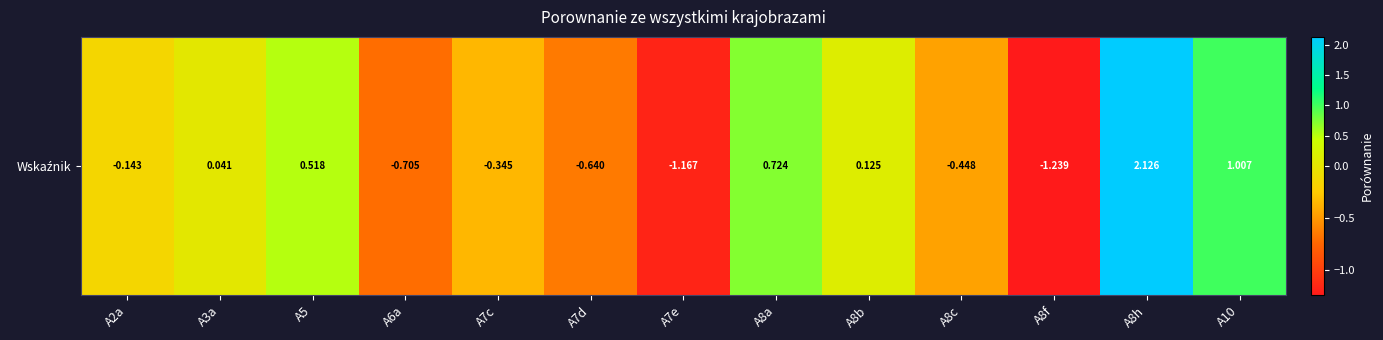

List the labels in order of value, smallest first.

A8f, A7e, A6a, A7d, A8c, A7c, A2a, A3a, A8b, A5, A8a, A10, A8h